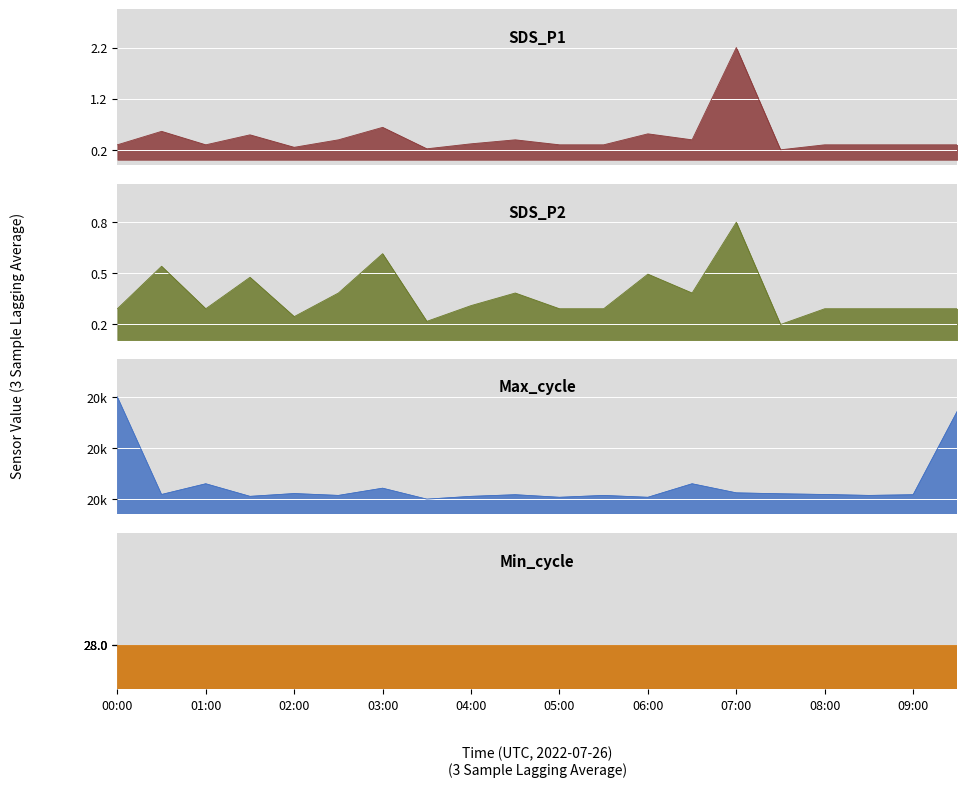

At which label is Max_cycle closest to 20236?

01:00